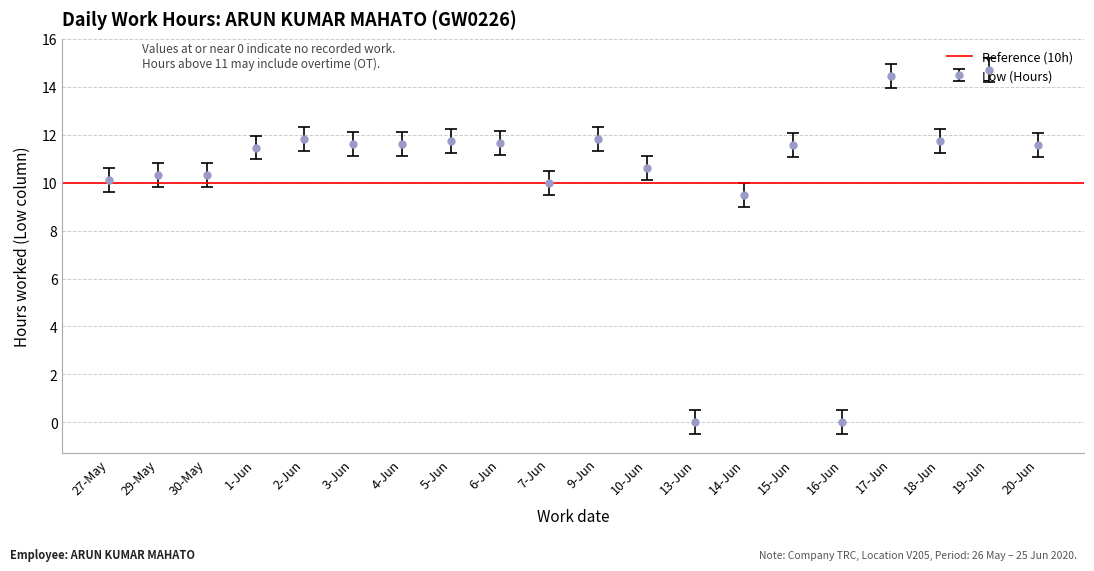

How many data points are less than 11?

8